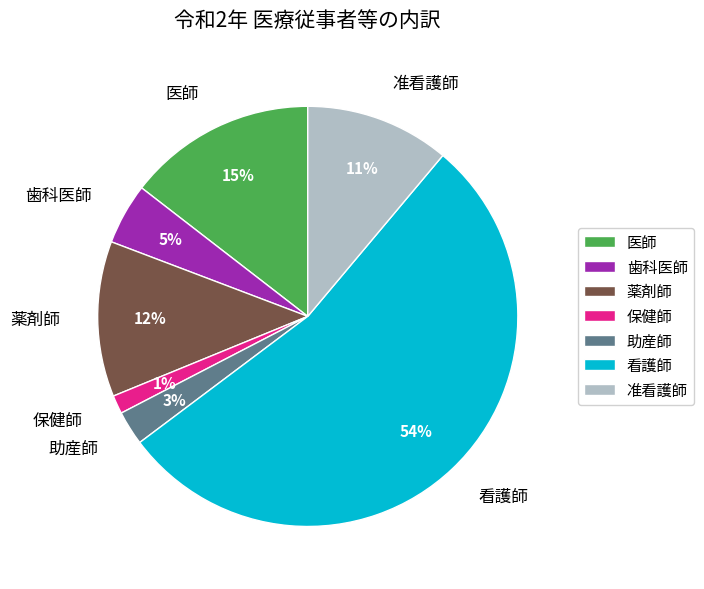

Rank the categories by value from highest to lowest.

看護師, 医師, 薬剤師, 准看護師, 歯科医師, 助産師, 保健師